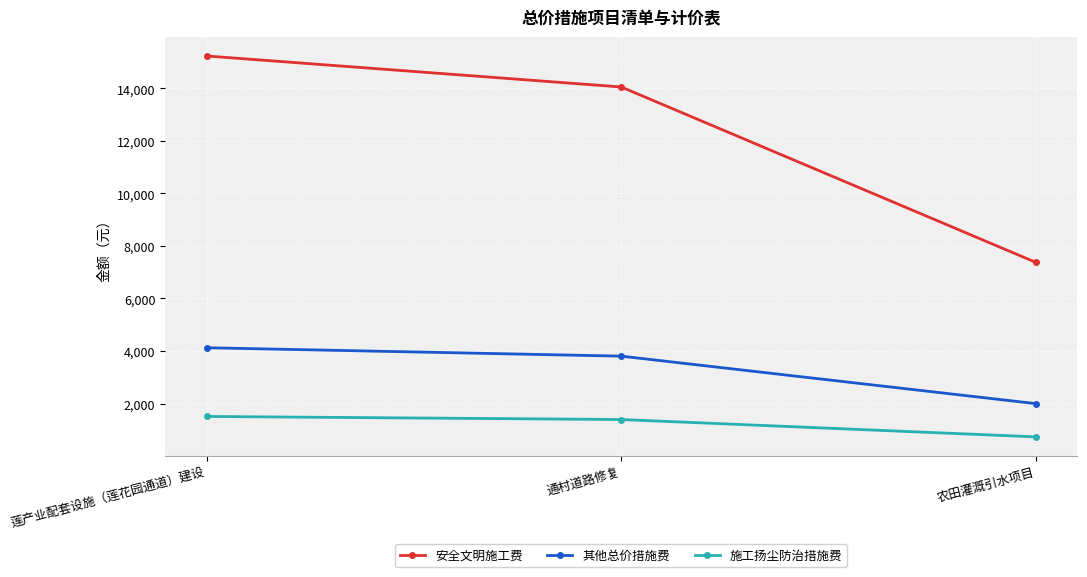

Where does the 安全文明施工费 series first go above 14052?

莲产业配套设施（莲花园通道）建设